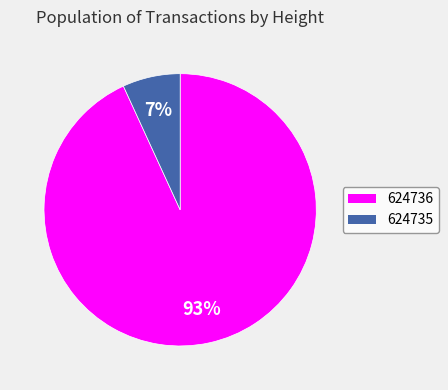

Is the sum of 624735 and 624736 greater than half?

Yes